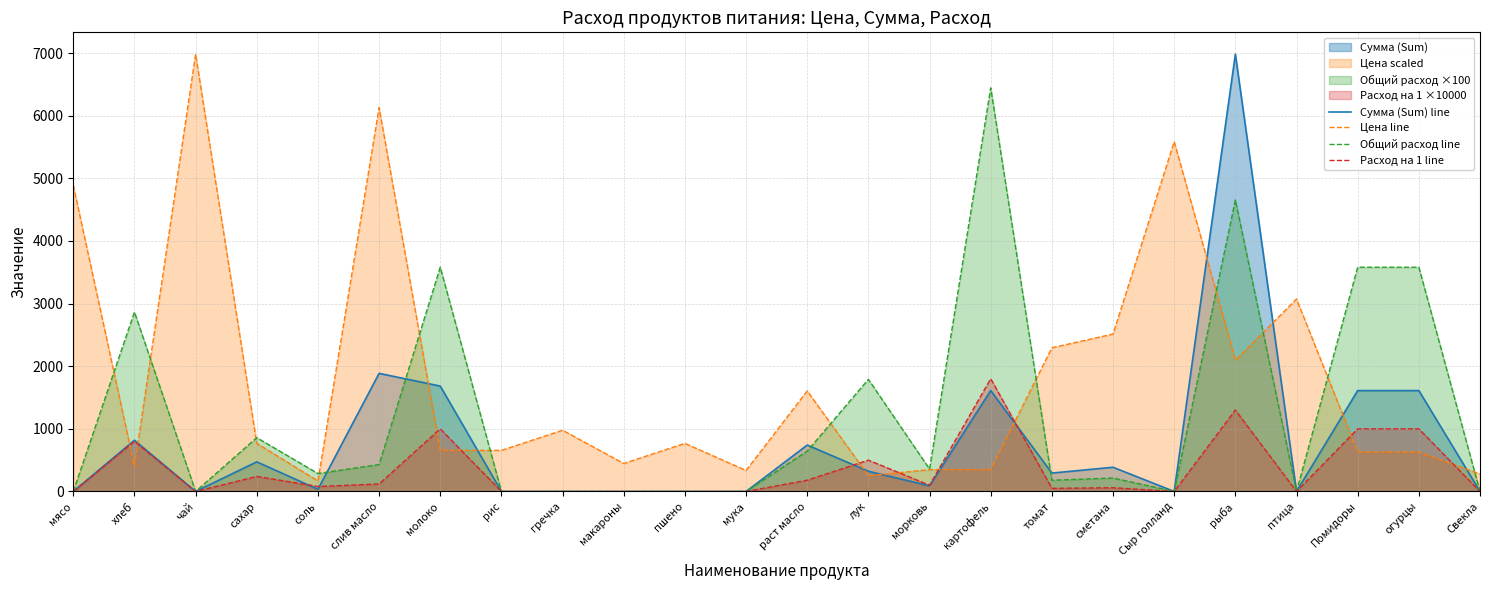

Rank the series by their average value, from highest to lowest.

Цена line, Общий расход line, Сумма (Sum) line, Расход на 1 line